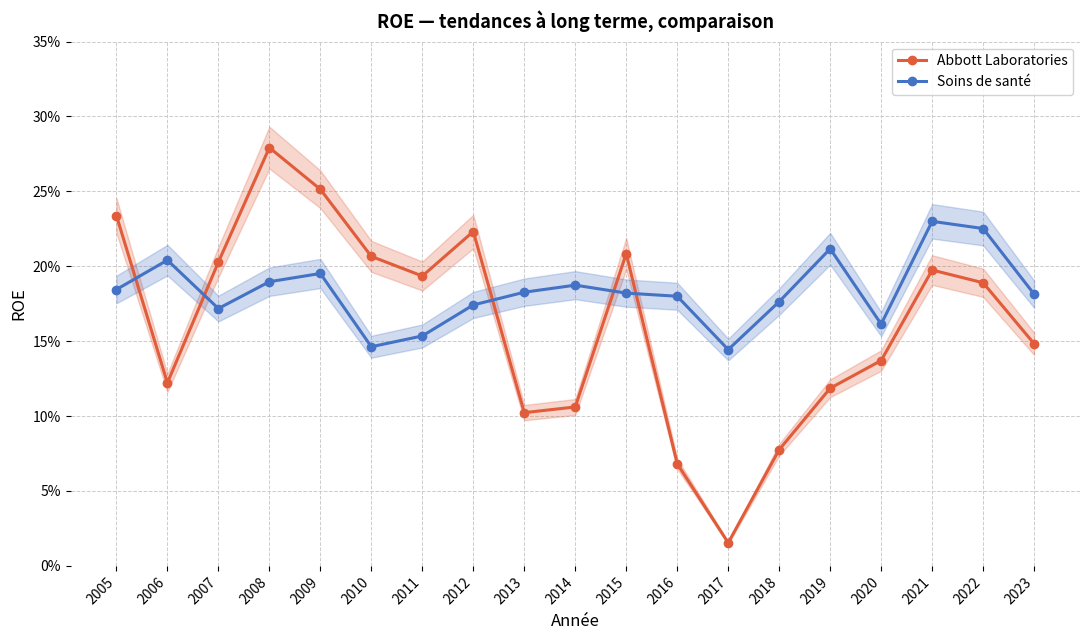

What is the average value of the Abbott Laboratories series?

0.2